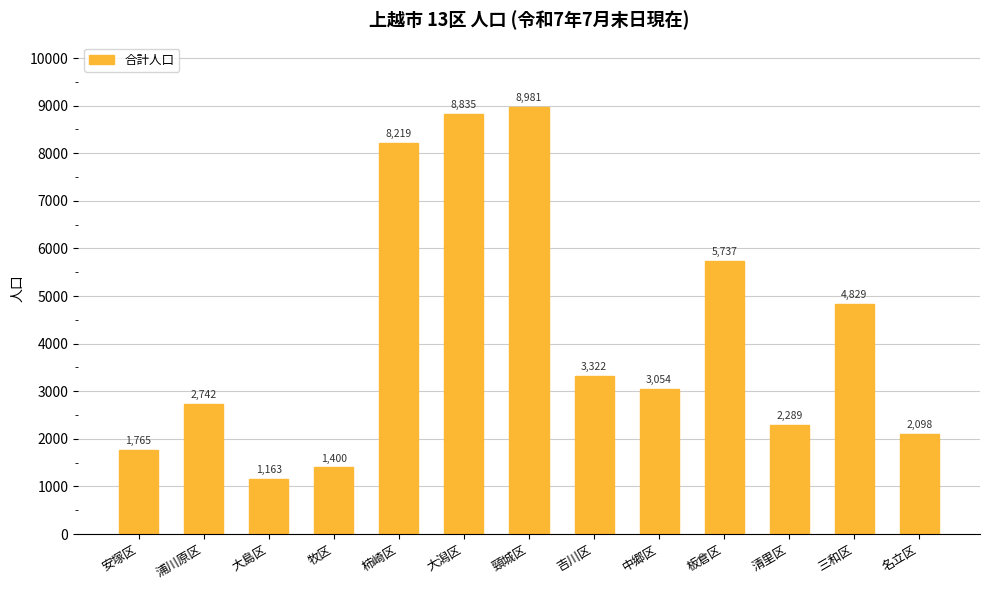

What is the label of the 13th bar from the left?

名立区